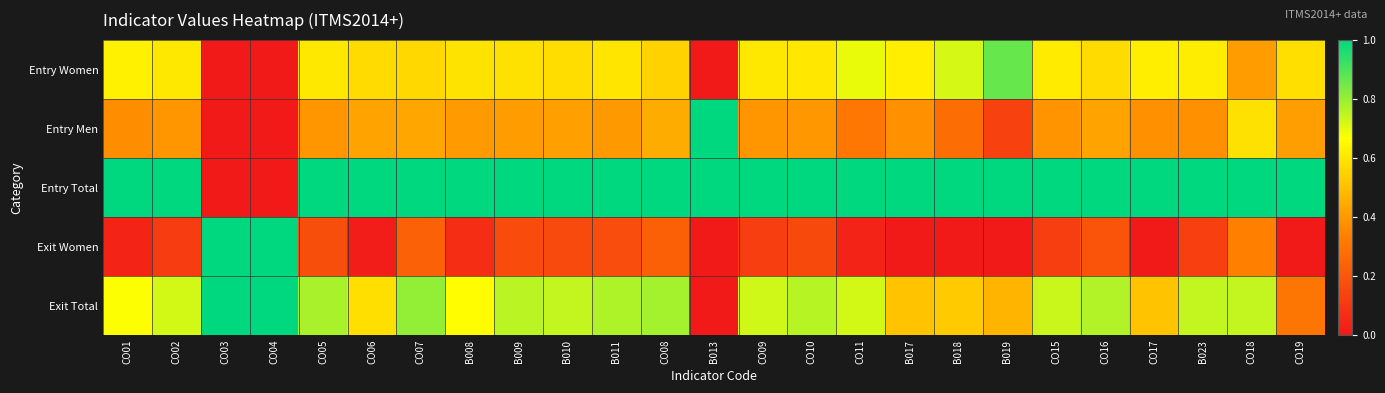

Reading left to right, list all the values displayed in this chart.

Entry Women: CO01=0.6	CO02=0.6	CO03=0.0	CO04=0.0	CO05=0.6	CO06=0.6	CO07=0.6	B008=0.6	B009=0.6	B010=0.6	B011=0.6	CO08=0.5	B013=0.0	CO09=0.6	CO10=0.6	CO11=0.7	B017=0.6	B018=0.7	B019=0.9	CO15=0.6	CO16=0.6	CO17=0.6	B023=0.6	CO18=0.4	CO19=0.6
Entry Men: CO01=0.4	CO02=0.4	CO03=0.0	CO04=0.0	CO05=0.4	CO06=0.4	CO07=0.4	B008=0.4	B009=0.4	B010=0.4	B011=0.4	CO08=0.5	B013=1.0	CO09=0.4	CO10=0.4	CO11=0.3	B017=0.4	B018=0.3	B019=0.1	CO15=0.4	CO16=0.4	CO17=0.4	B023=0.4	CO18=0.6	CO19=0.4
Entry Total: CO01=1.0	CO02=1.0	CO03=0.0	CO04=0.0	CO05=1.0	CO06=1.0	CO07=1.0	B008=1.0	B009=1.0	B010=1.0	B011=1.0	CO08=1.0	B013=1.0	CO09=1.0	CO10=1.0	CO11=1.0	B017=1.0	B018=1.0	B019=1.0	CO15=1.0	CO16=1.0	CO17=1.0	B023=1.0	CO18=1.0	CO19=1.0
Exit Women: CO01=0.0	CO02=0.1	CO03=1.0	CO04=1.0	CO05=0.2	CO06=0.0	CO07=0.2	B008=0.1	B009=0.2	B010=0.2	B011=0.2	CO08=0.2	B013=0.0	CO09=0.1	CO10=0.2	CO11=0.0	B017=0.0	B018=0.0	B019=0.0	CO15=0.1	CO16=0.2	CO17=0.0	B023=0.1	CO18=0.3	CO19=0.0
Exit Total: CO01=0.7	CO02=0.7	CO03=1.0	CO04=1.0	CO05=0.8	CO06=0.6	CO07=0.8	B008=0.7	B009=0.8	B010=0.7	B011=0.8	CO08=0.8	B013=0.0	CO09=0.7	CO10=0.8	CO11=0.7	B017=0.5	B018=0.5	B019=0.5	CO15=0.7	CO16=0.8	CO17=0.5	B023=0.7	CO18=0.7	CO19=0.3